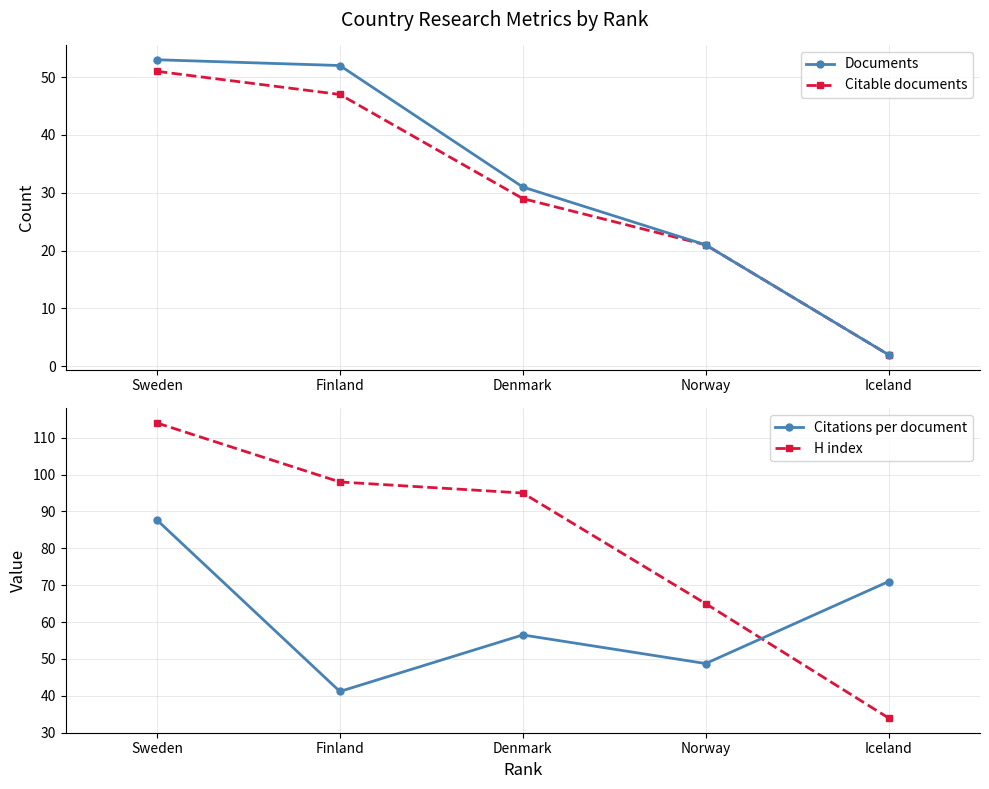

Reading right to left, list all the values displayed in this chart.

Documents: Iceland=2.0	Norway=21.0	Denmark=31.0	Finland=52.0	Sweden=53.0
Citable documents: Iceland=2.0	Norway=21.0	Denmark=29.0	Finland=47.0	Sweden=51.0
Citations per document: Iceland=71.0	Norway=48.8	Denmark=56.5	Finland=41.2	Sweden=87.7
H index: Iceland=34.0	Norway=65.0	Denmark=95.0	Finland=98.0	Sweden=114.0